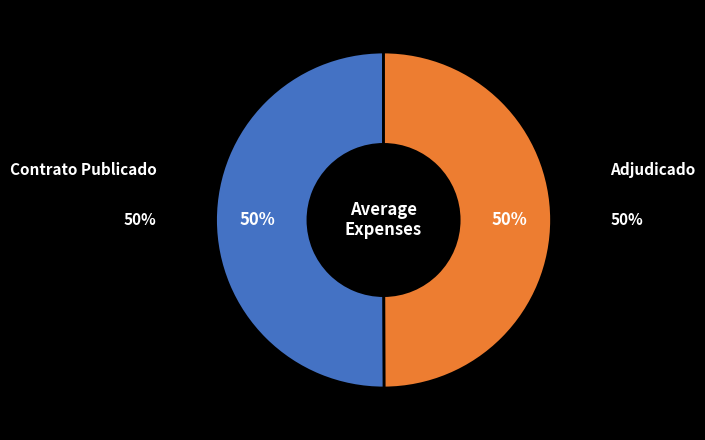

The PUBC slice represents 50% of the pie. True or false?

True